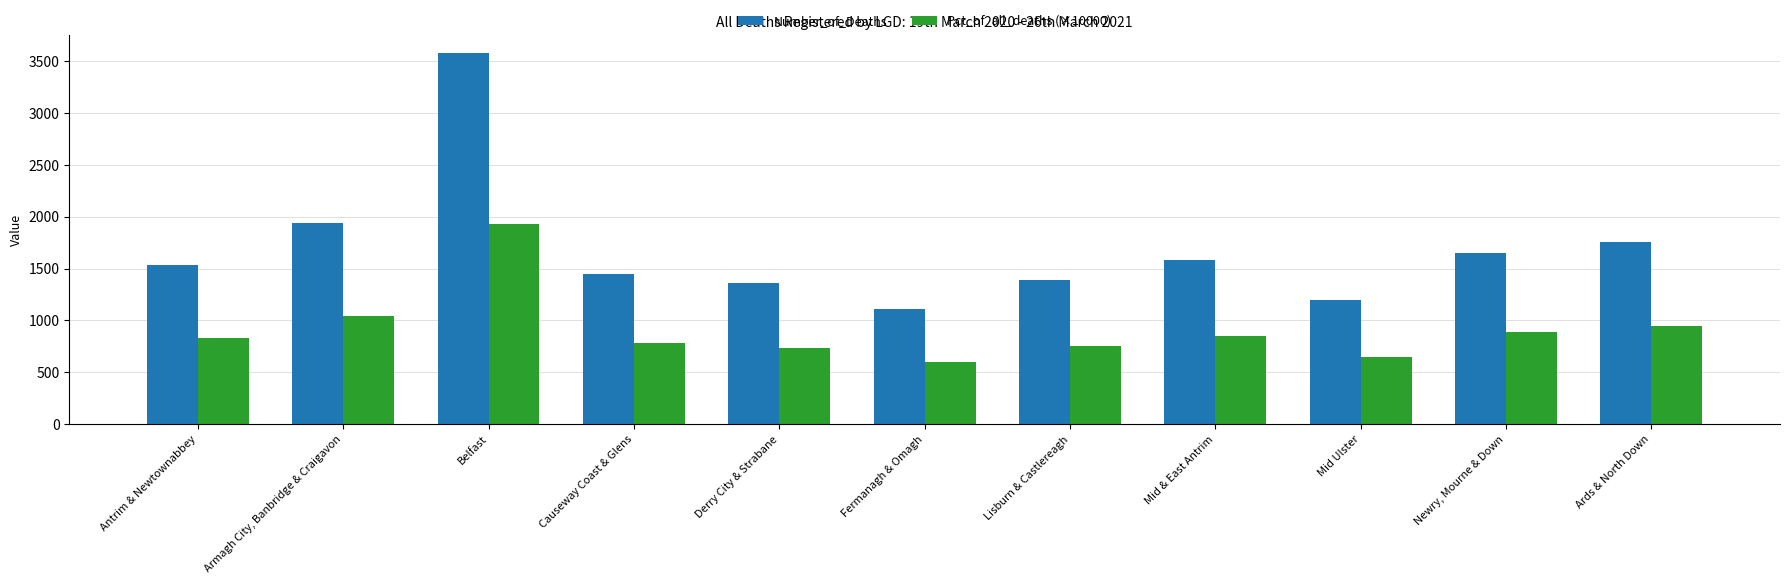

Reading left to right, transcribe all the data shown in this chart.

Number_of_Deaths: 1536.0	1936.0	3575.0	1447.0	1363.0	1112.0	1394.0	1586.0	1195.0	1652.0	1753.0
Pct_of_all_deaths (×10000): 828.0	1044.0	1927.0	780.0	735.0	599.0	752.0	855.0	644.0	891.0	945.0